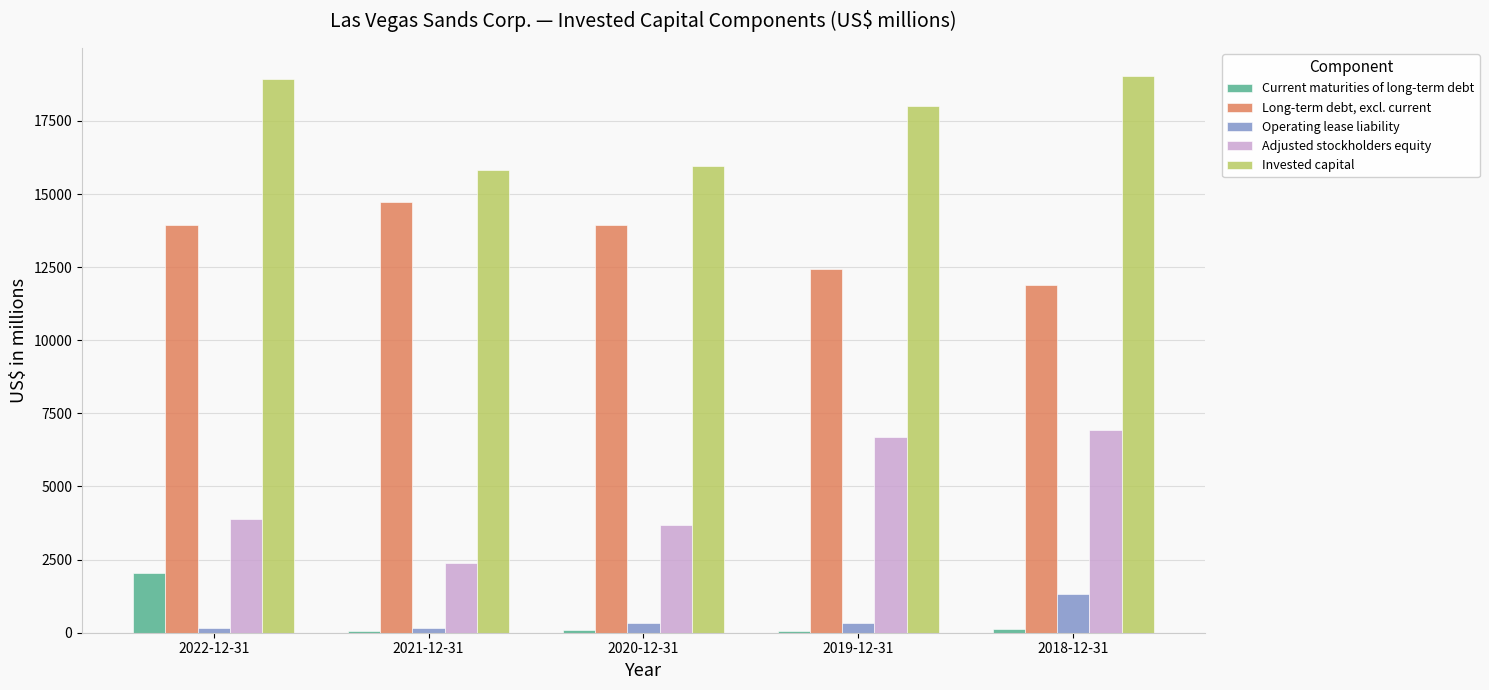

Does the chart contain stacked bars?

No